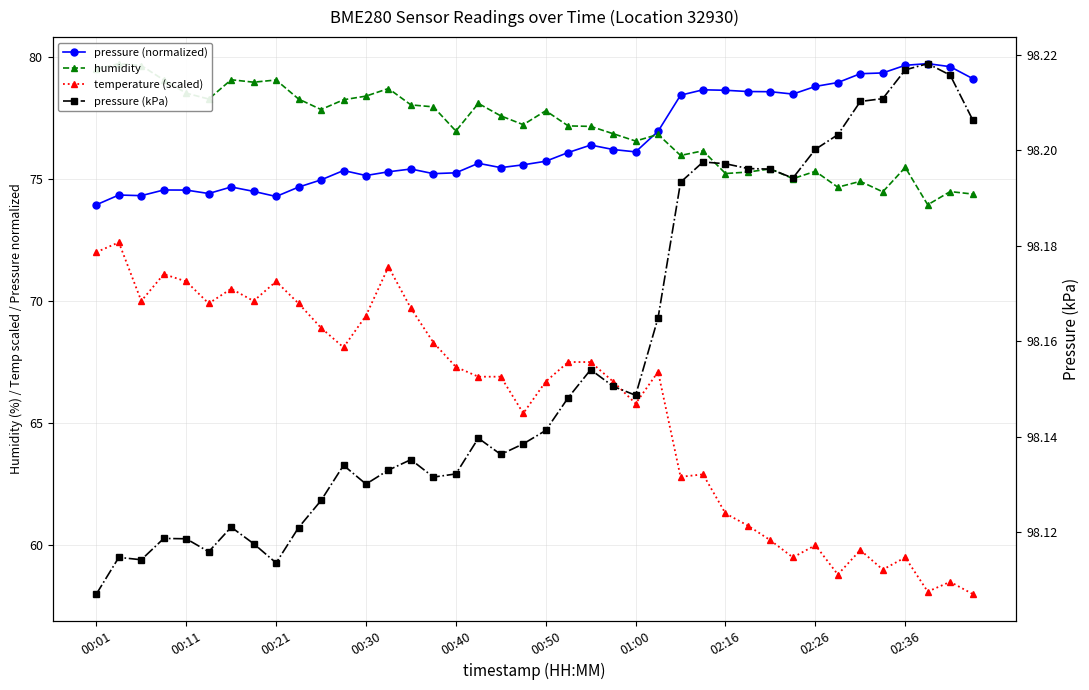

What is the sum of the pressure (normalized) values at 35 and 29?

157.9